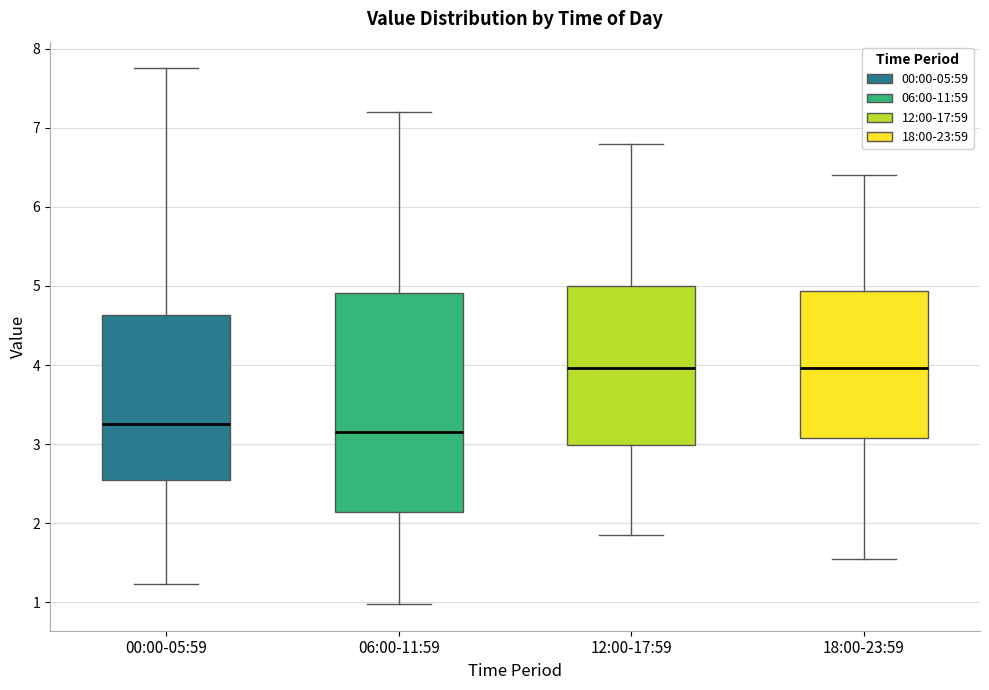

Which box is the tallest, from its lower edge to its upper edge?

06:00-11:59